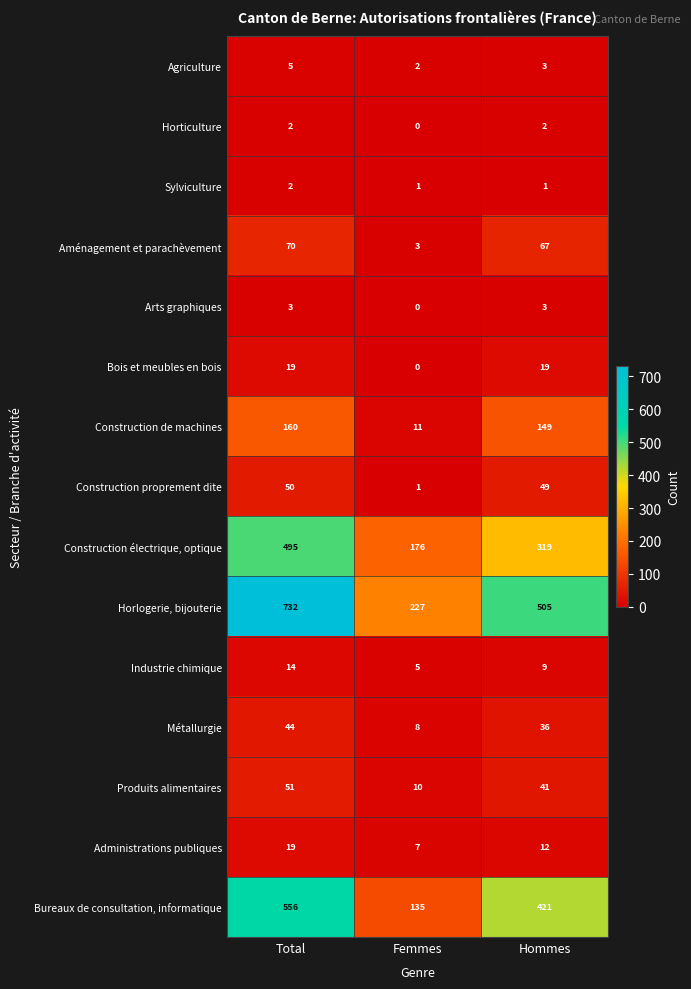

True or false: Bureaux de consultation, informatique has a value of 135 at Femmes.

True